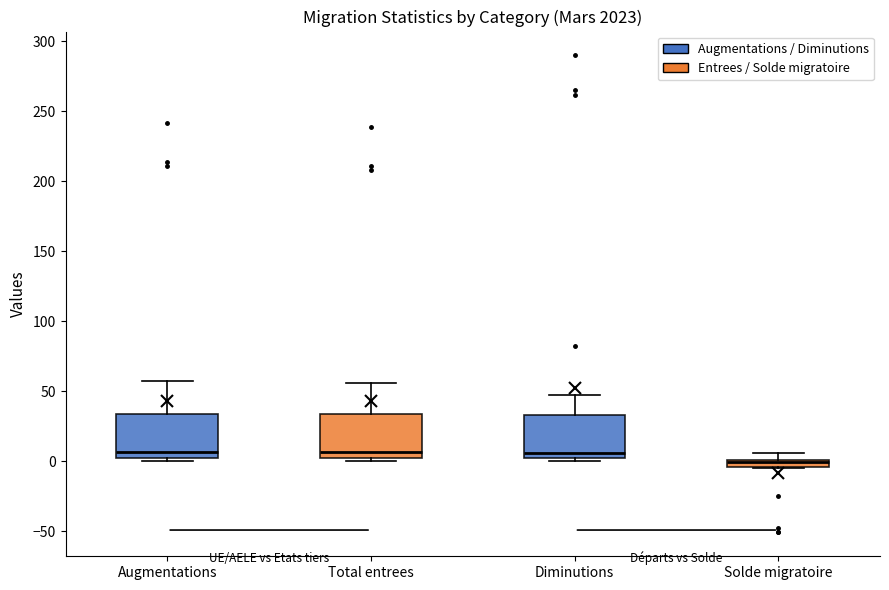

Where is the lower edge of the box for Diminutions on the y-axis? The values are not printed on the chart, so give them approximately, as read against the axis.

0